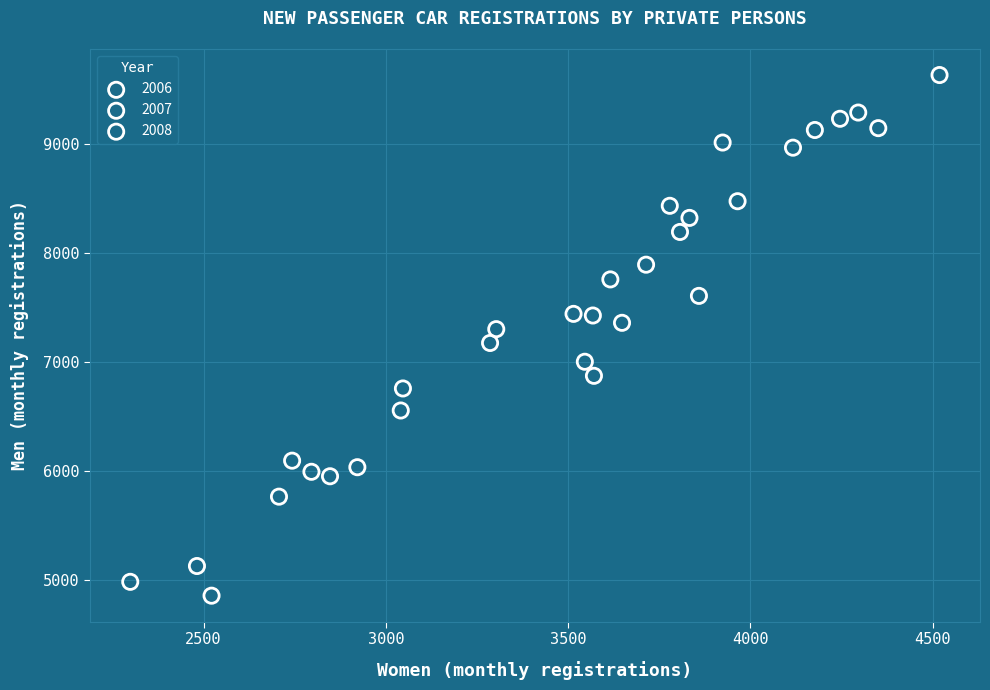

Which series reaches the maximum Y coordinate?

2007